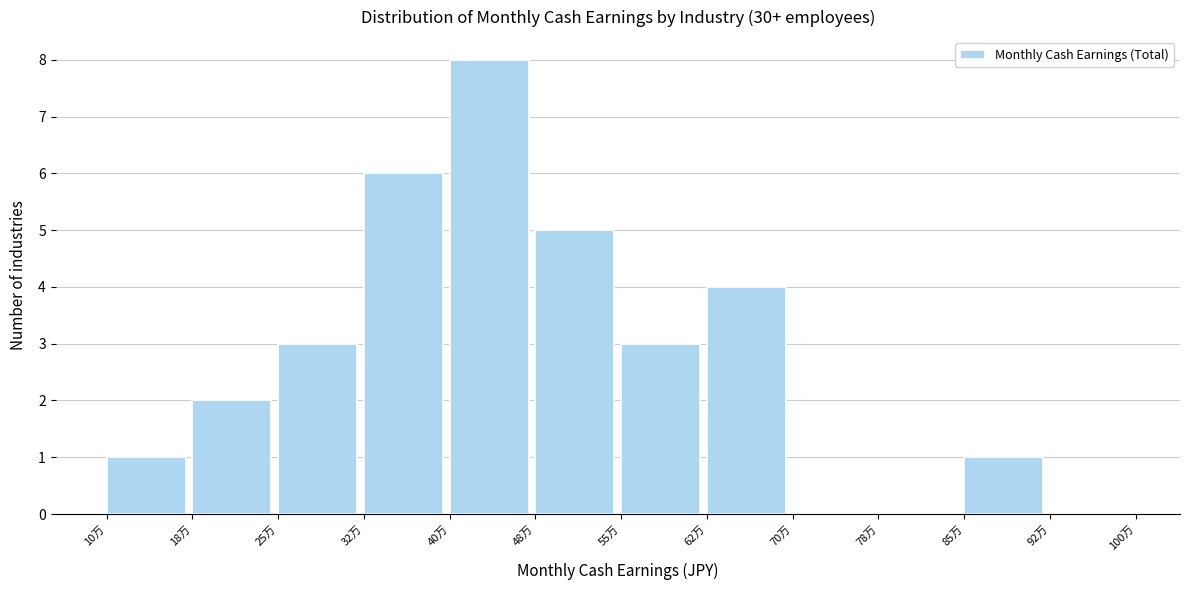

Reading left to right, transcribe all the data shown in this chart.

10万=1	18万=2	25万=3	32万=6	40万=8	48万=5	55万=3	62万=4	70万=0	78万=0	85万=1	92万=0